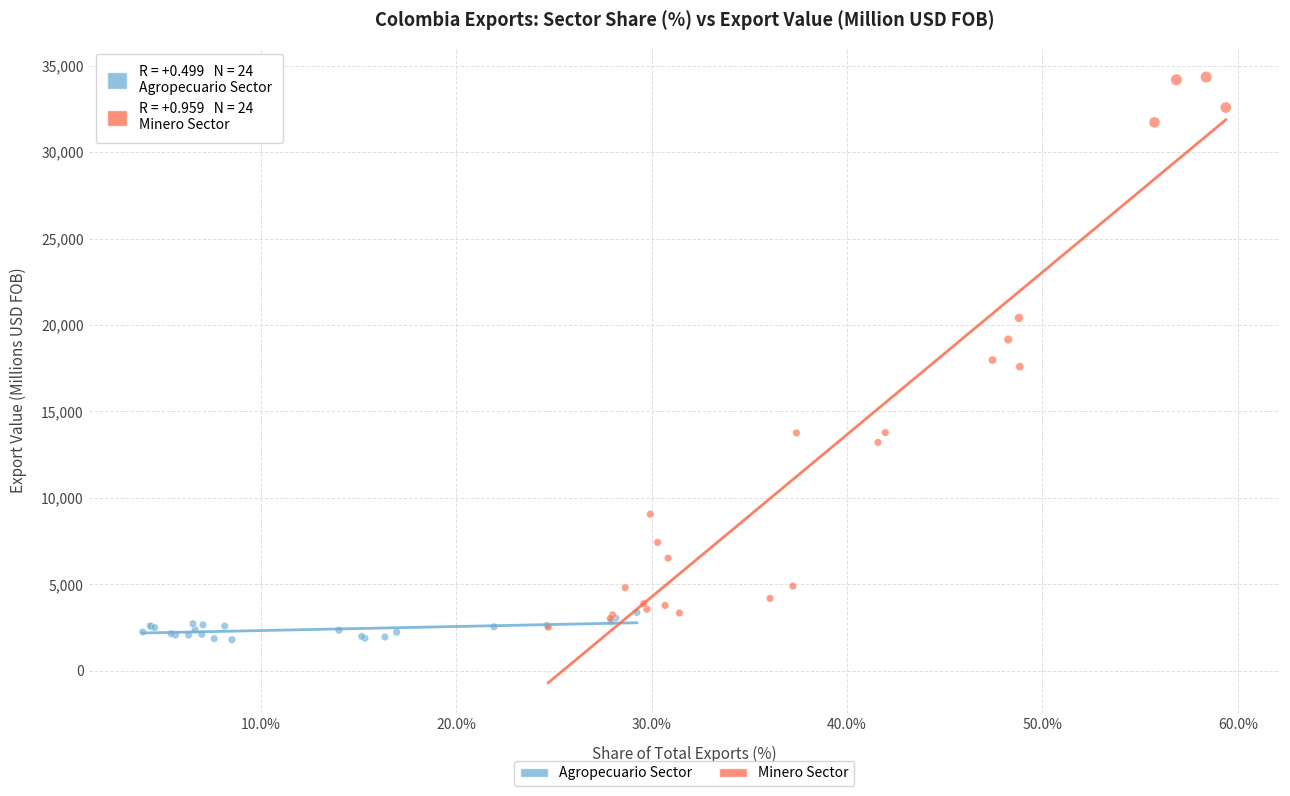

Which series has the largest Y range (max minus min)?

Minero Sector